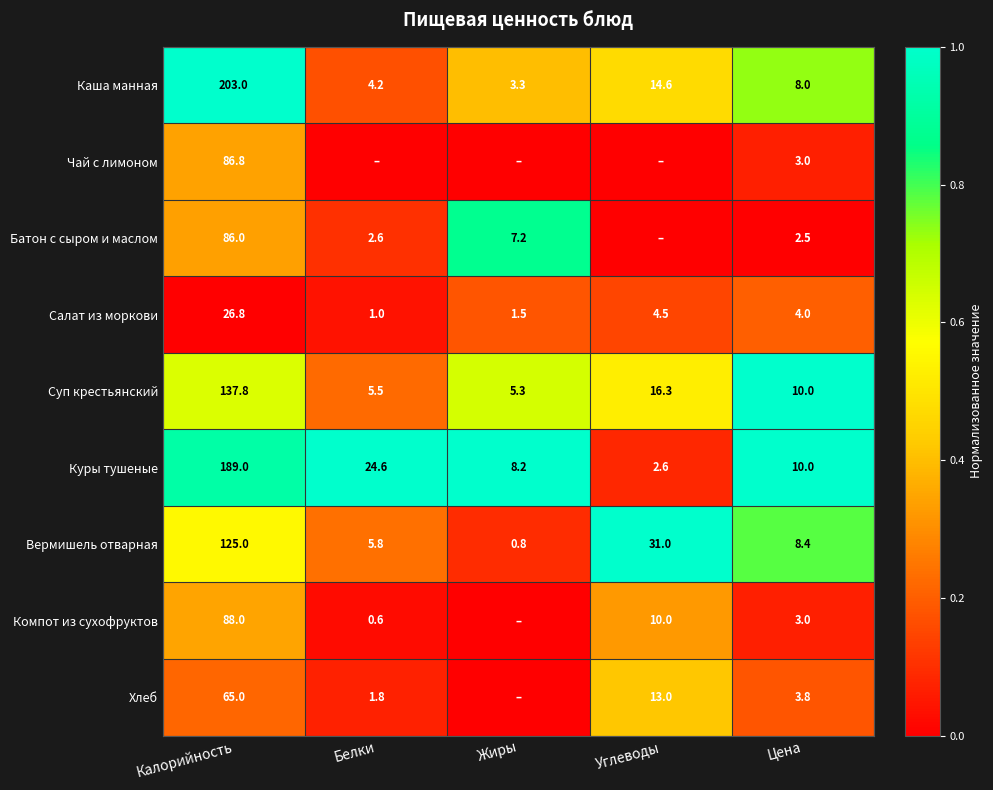

Is the value of Салат из моркови at Цена greater than the value of Куры тушеные at Углеводы?

Yes